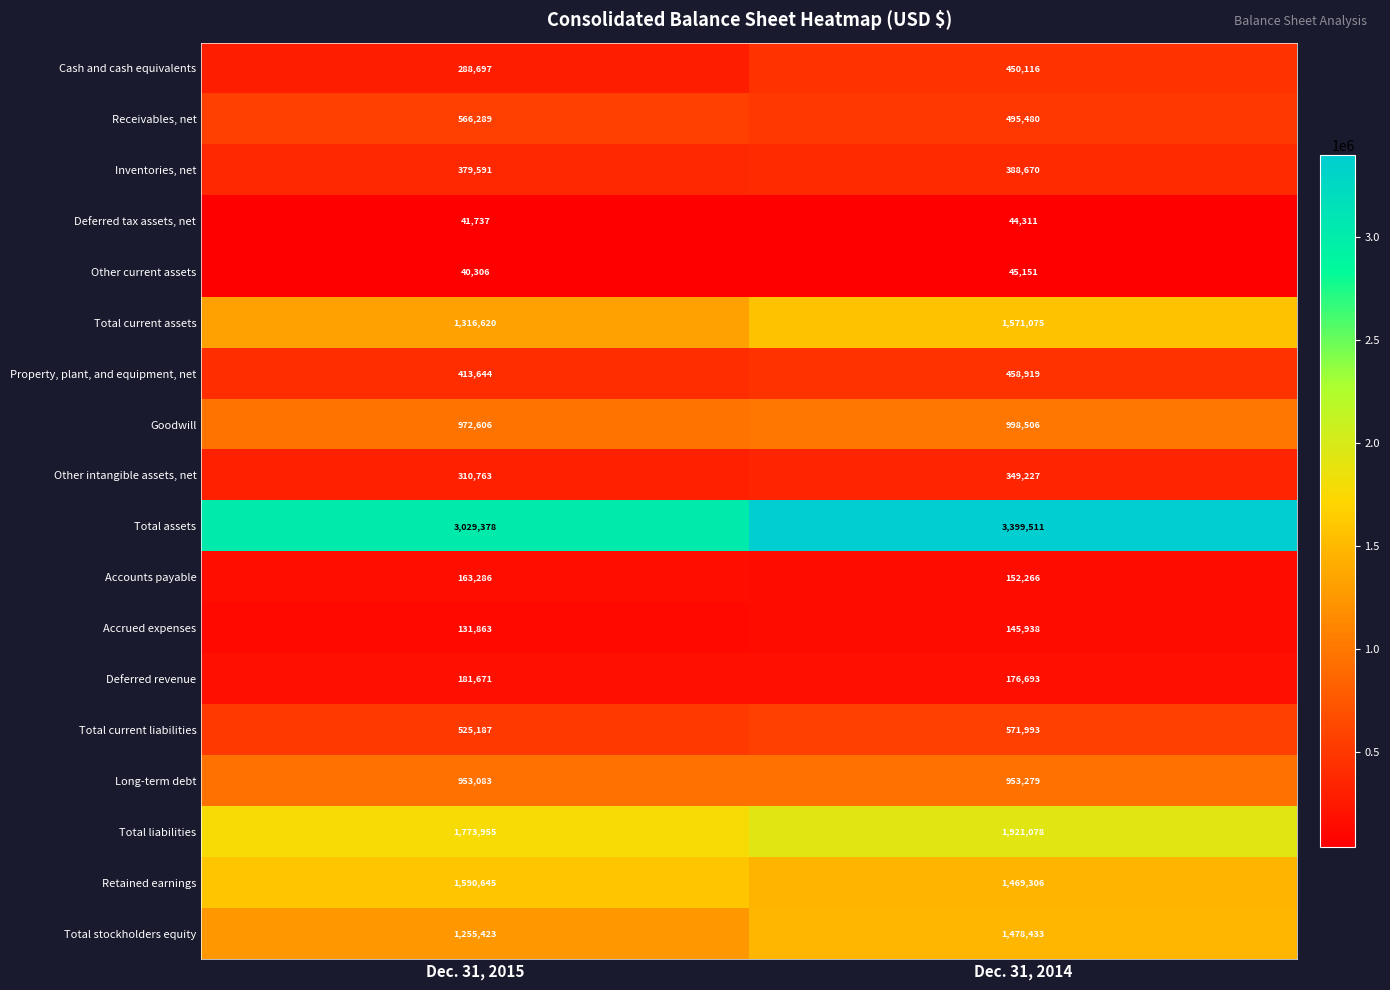

At which label does Total current assets reach its minimum?

Dec. 31, 2015